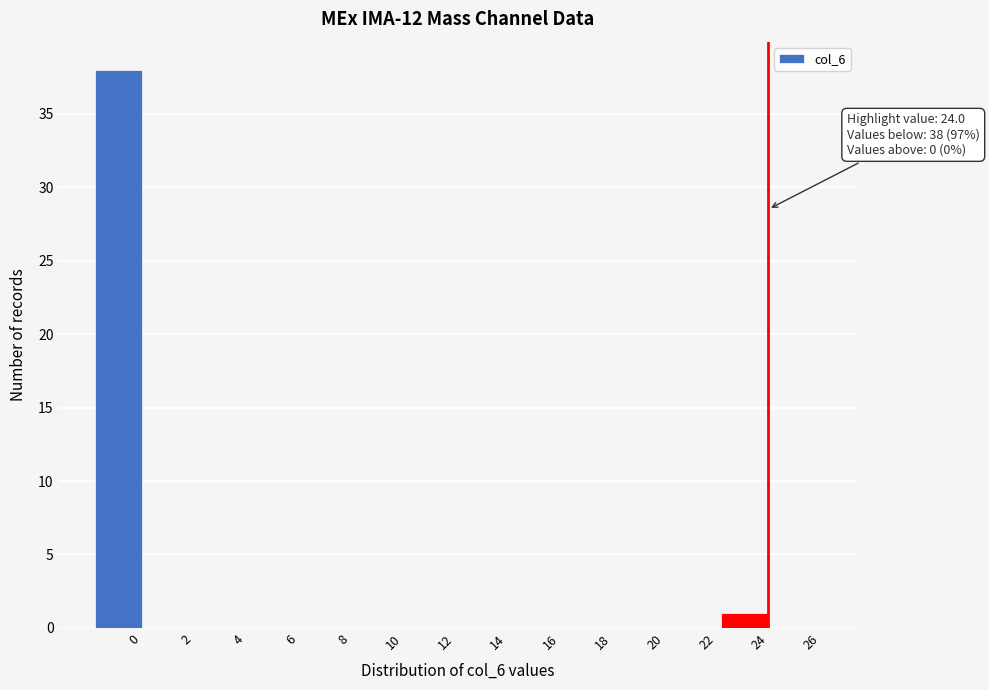

Reading left to right, list all the values displayed in this chart.

0=38	2=0	4=0	6=0	8=0	10=0	12=0	14=0	16=0	18=0	20=0	22=0	24=1	26=0